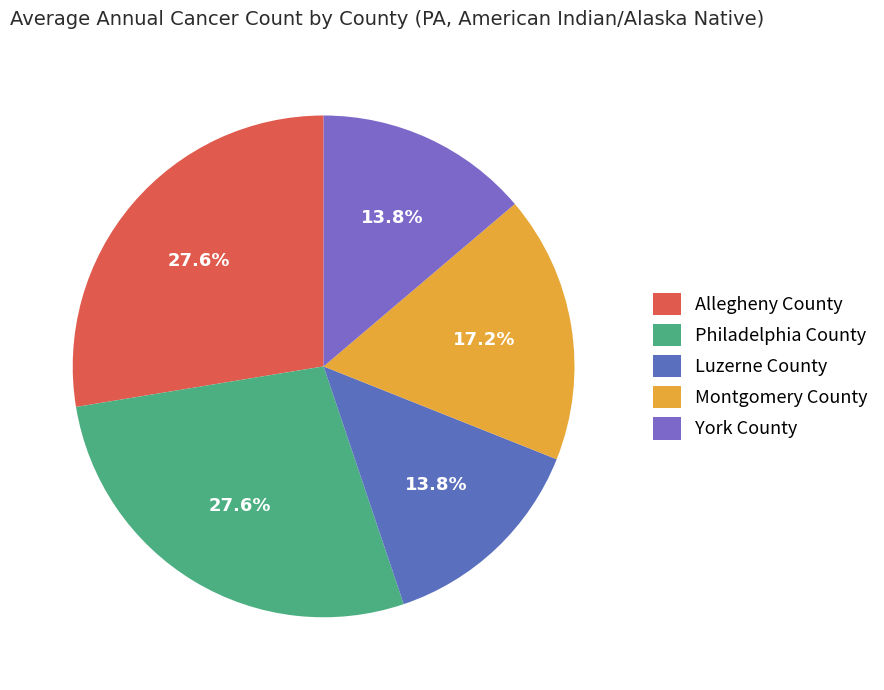

Does Montgomery County account for over 50% of the chart?

No